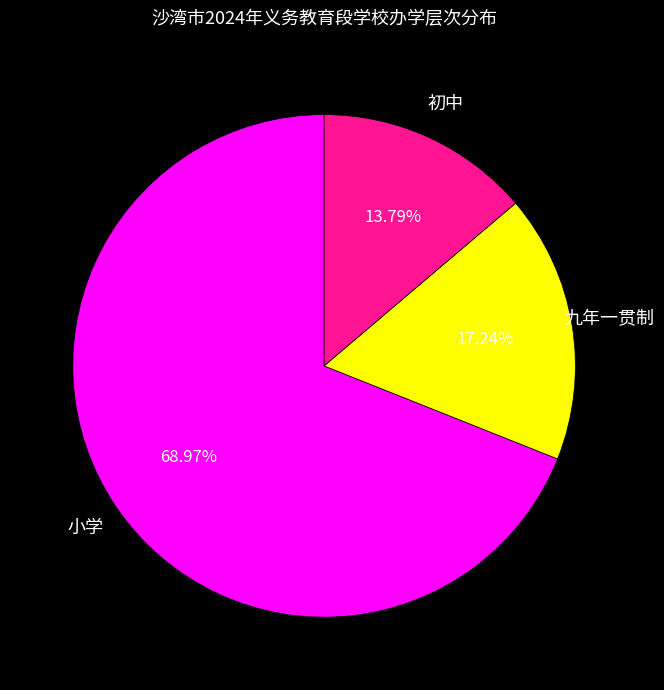

What is the ratio of the value at 小学 to the value at 初中?

5.0